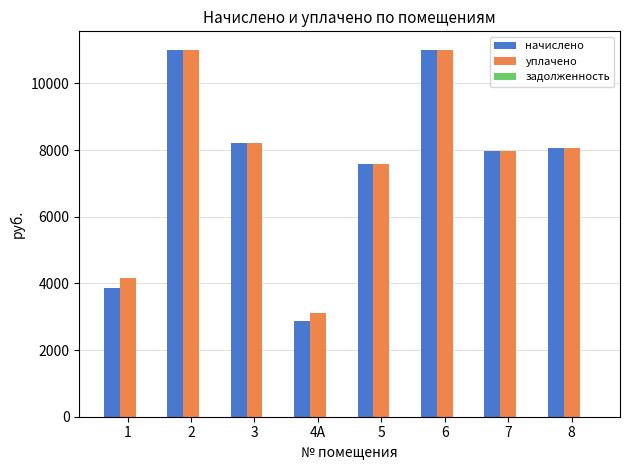

What is the minimum value for уплачено?

3104.2